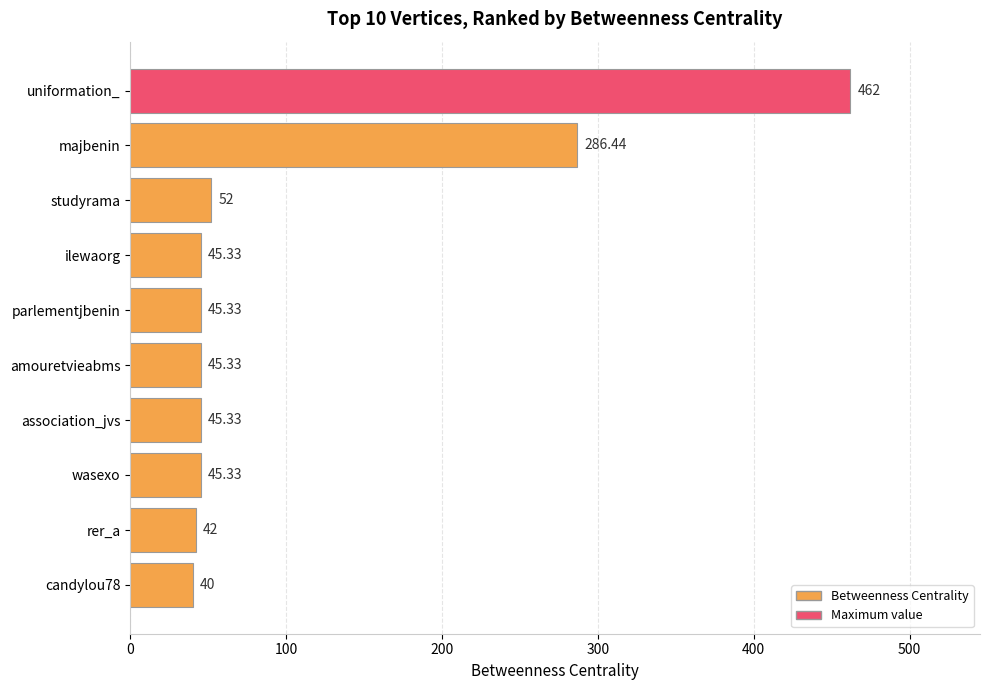

What is the minimum value shown in the chart?

40.0